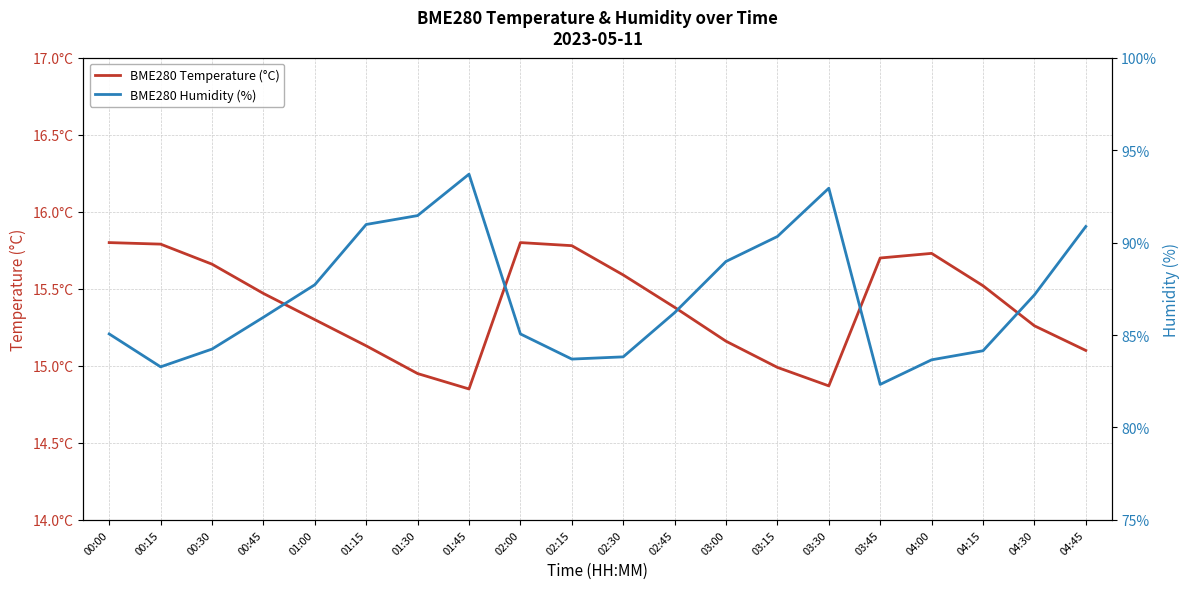

What is the minimum value for BME280 Humidity (%)?

82.3